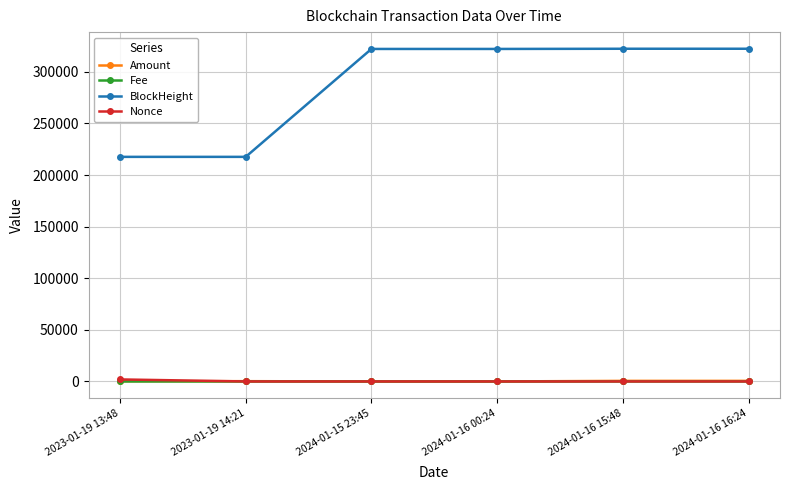

The value of BlockHeight at 2023-01-19 13:48 is 290680.2. True or false?

False